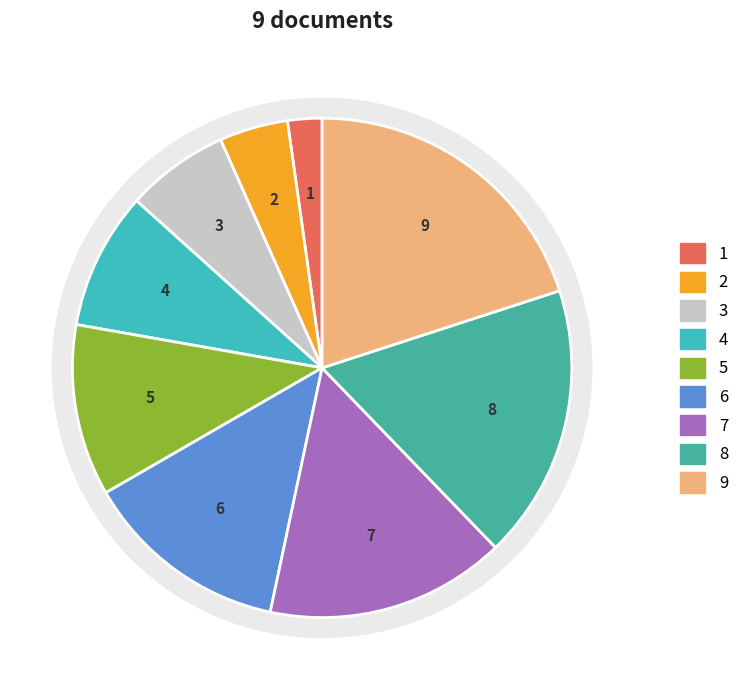

To the nearest percent, what portion does Relazione illustrativa CCDI 2019-2021 represent?

7%